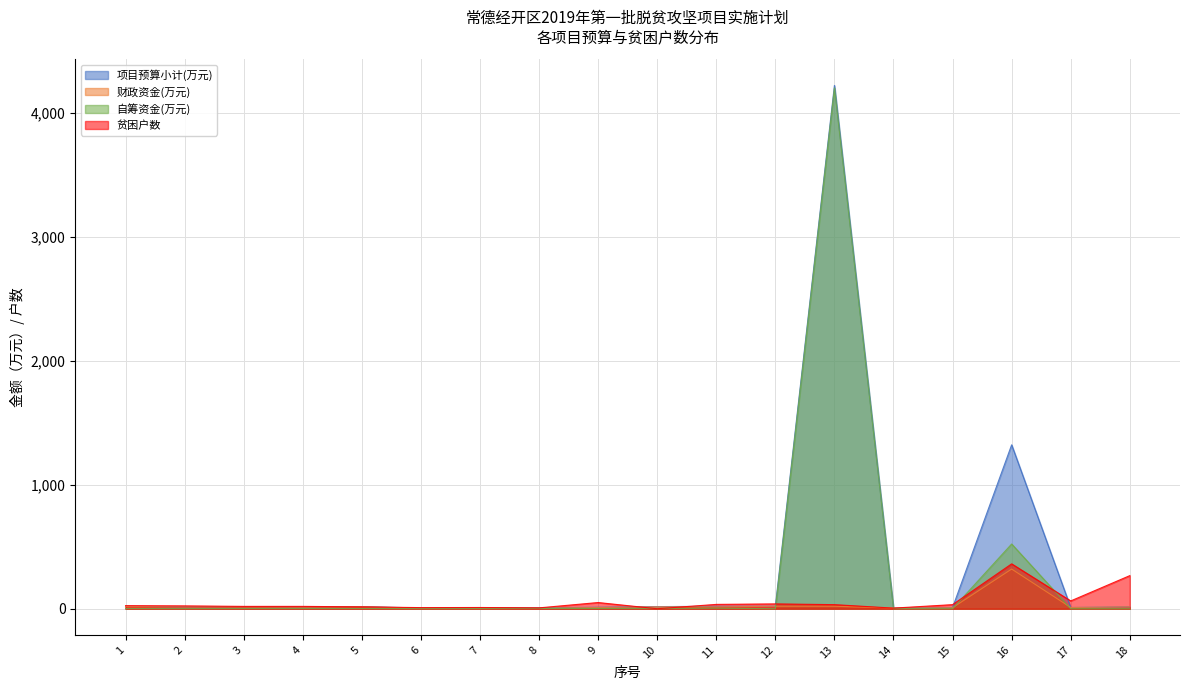

At how many categories does at least one series exceed 1892?

1